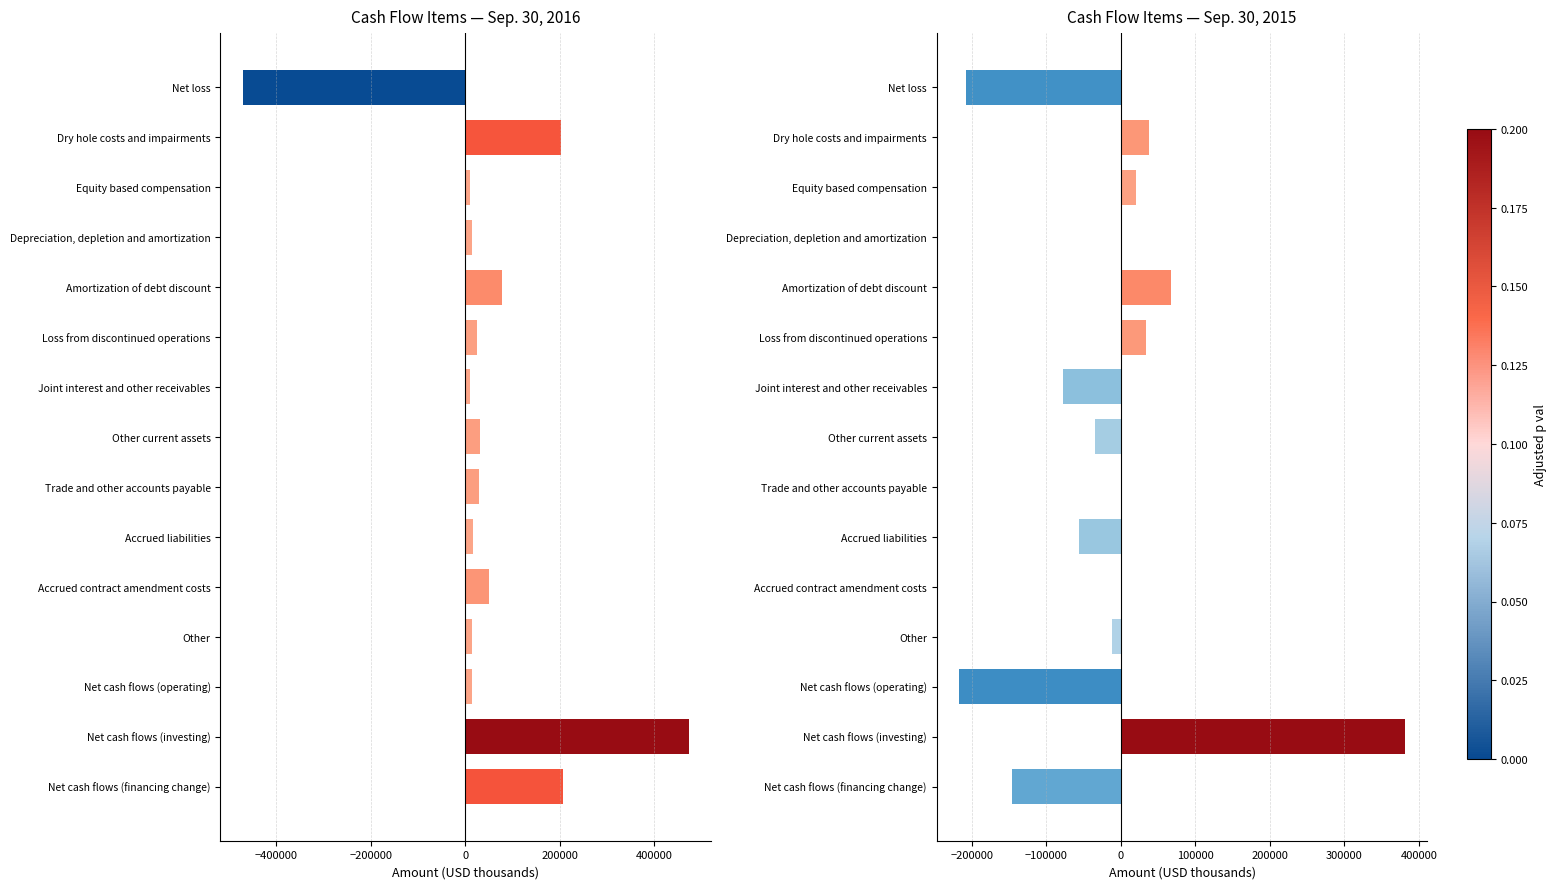

Between Net loss and Amortization of debt discount, which series saw the biggest shift?

Sep. 30, 2016